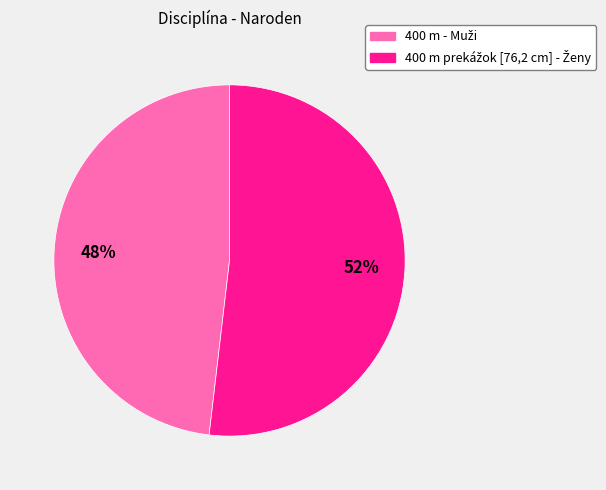

Is there a majority slice in this chart?

Yes